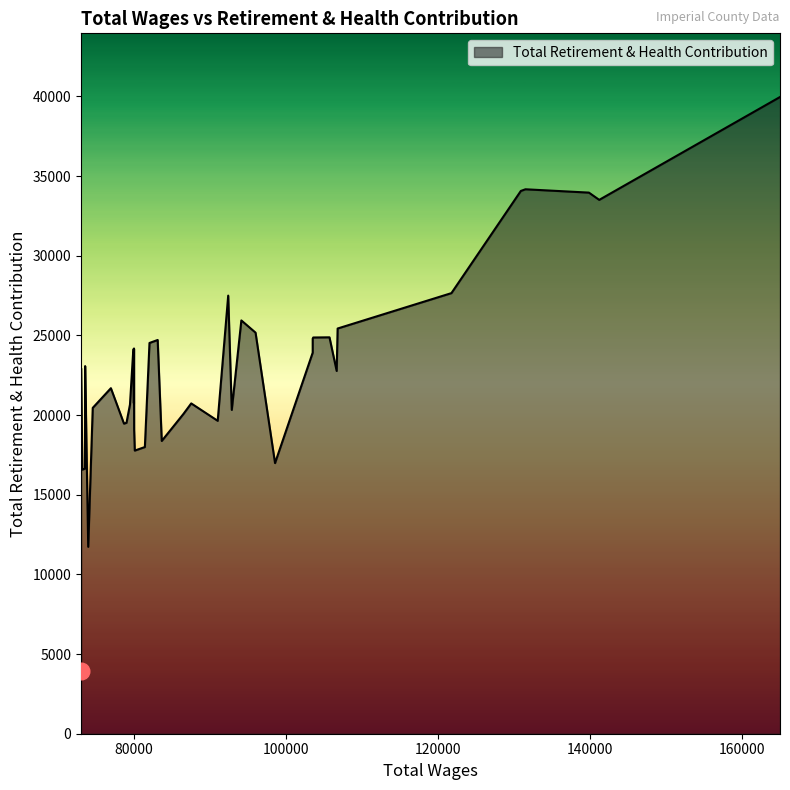

The chart shows a value of 9800 at 15. True or false?

False